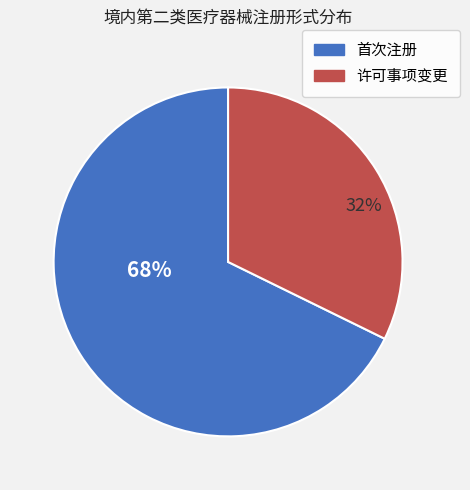

How many slices are in this pie chart?

2